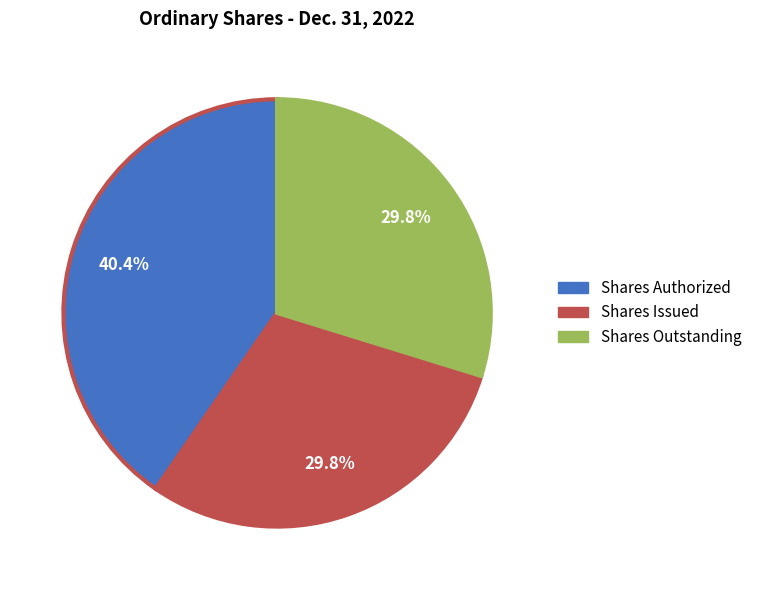

Does Shares Authorized account for over 50% of the chart?

No